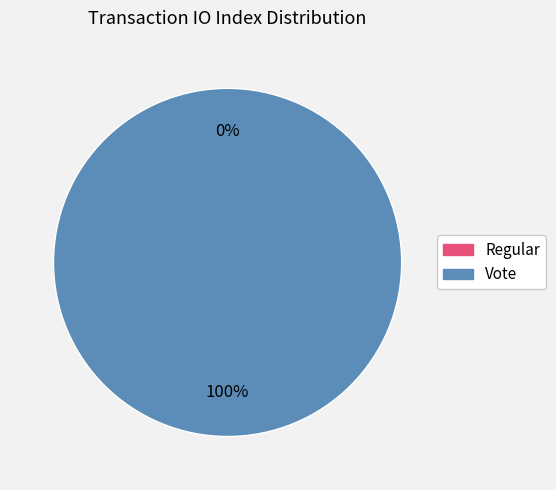

How many segments does this pie chart have?

2